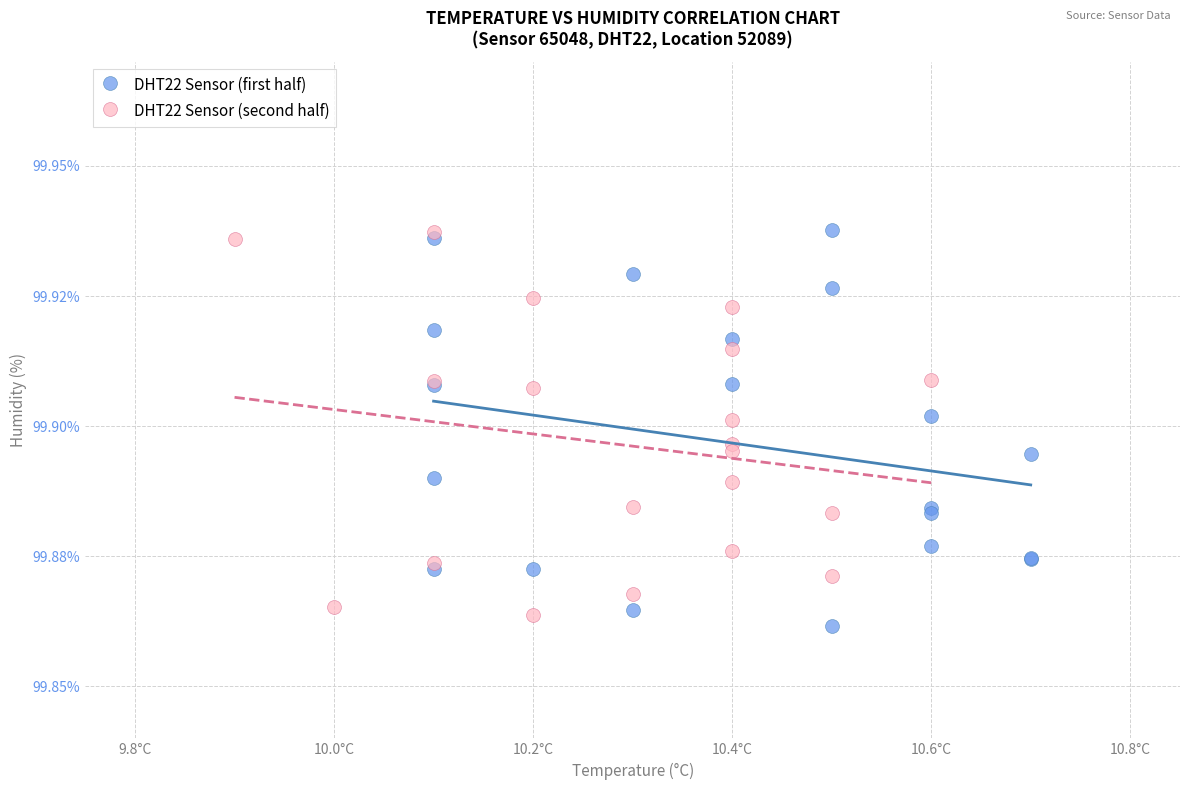

Which series reaches the minimum Y coordinate?

DHT22 Sensor (first half)